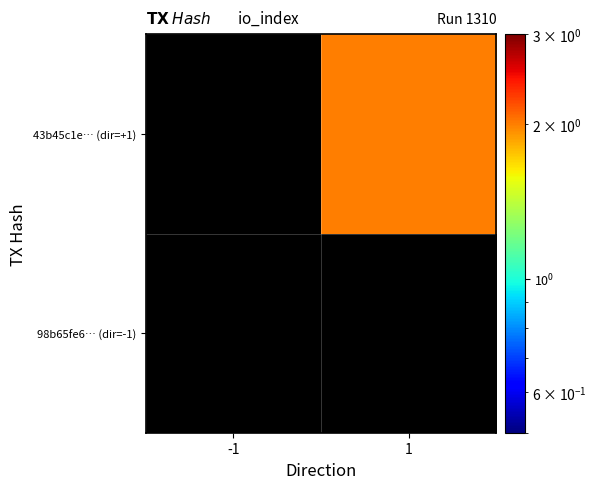

The value of 43b45c1e… (dir=+1) at 1 is 2.0. True or false?

True